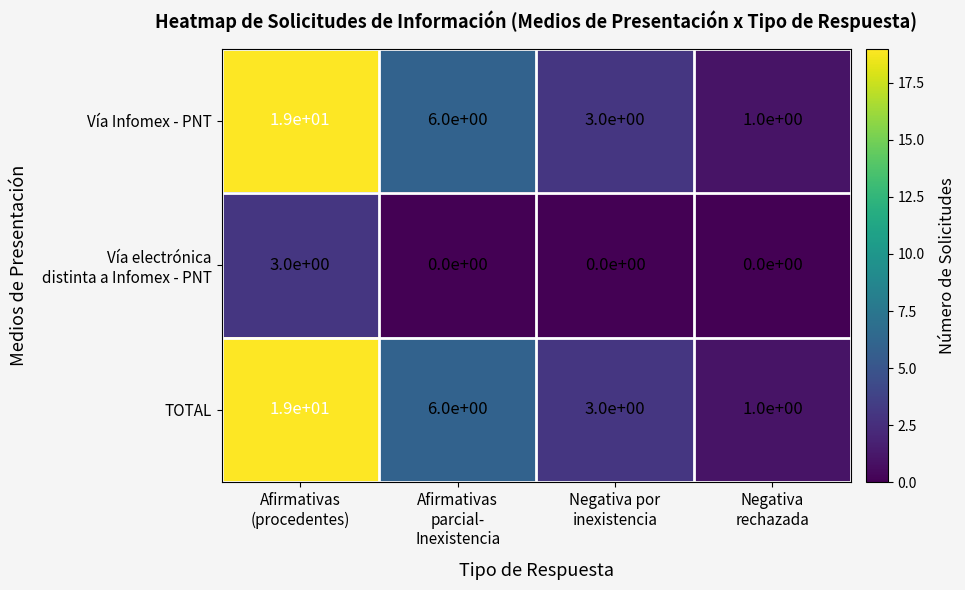

What is the greatest value displayed?

19